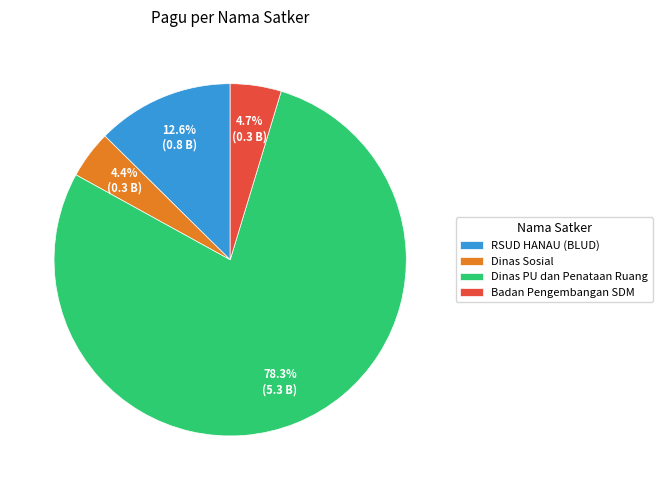

Count the number of slices in the pie.

4